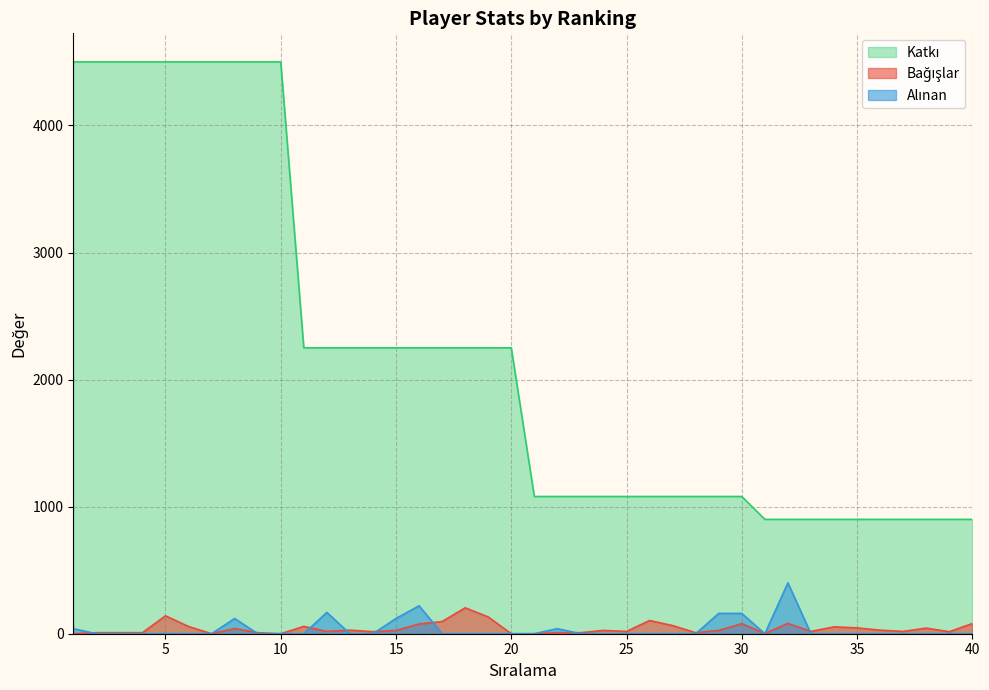

Between 30 and 36, which is larger?

30